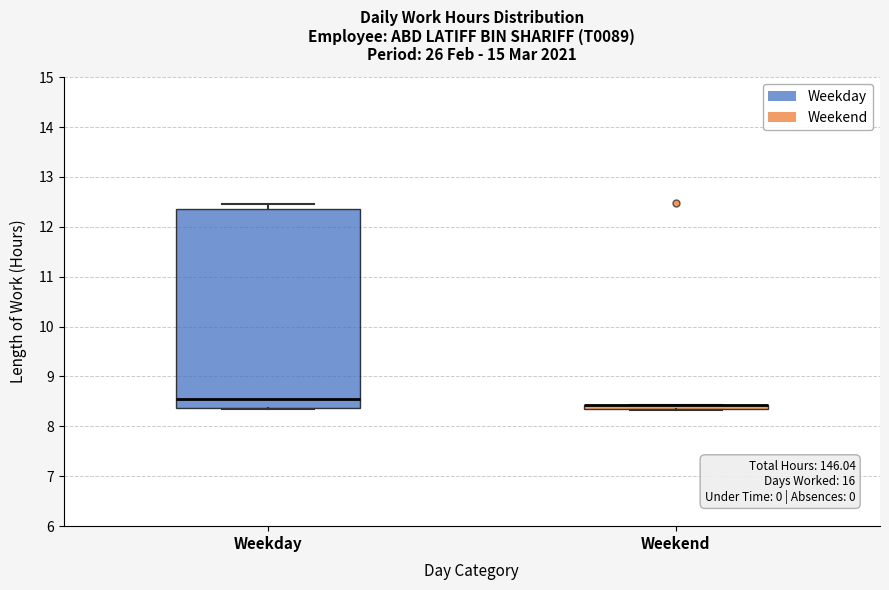

Where does the median line of the box for Weekday sit on the y-axis? The values are not printed on the chart, so give them approximately, as read against the axis.

8.5